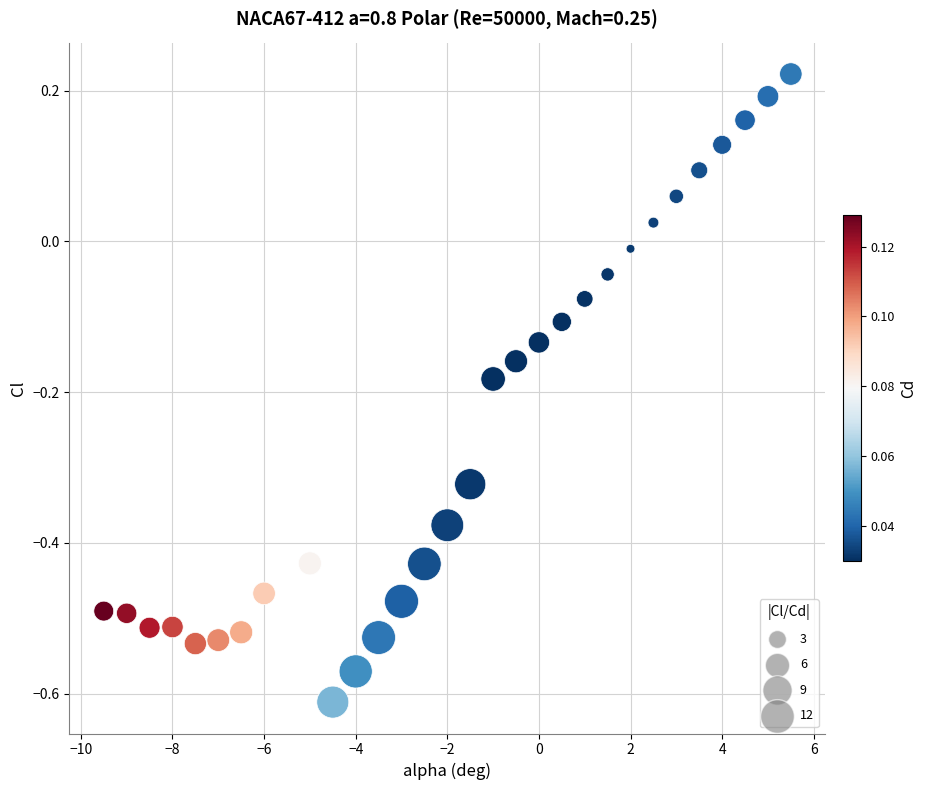

What is the range of Y values (max minus min)?

0.8